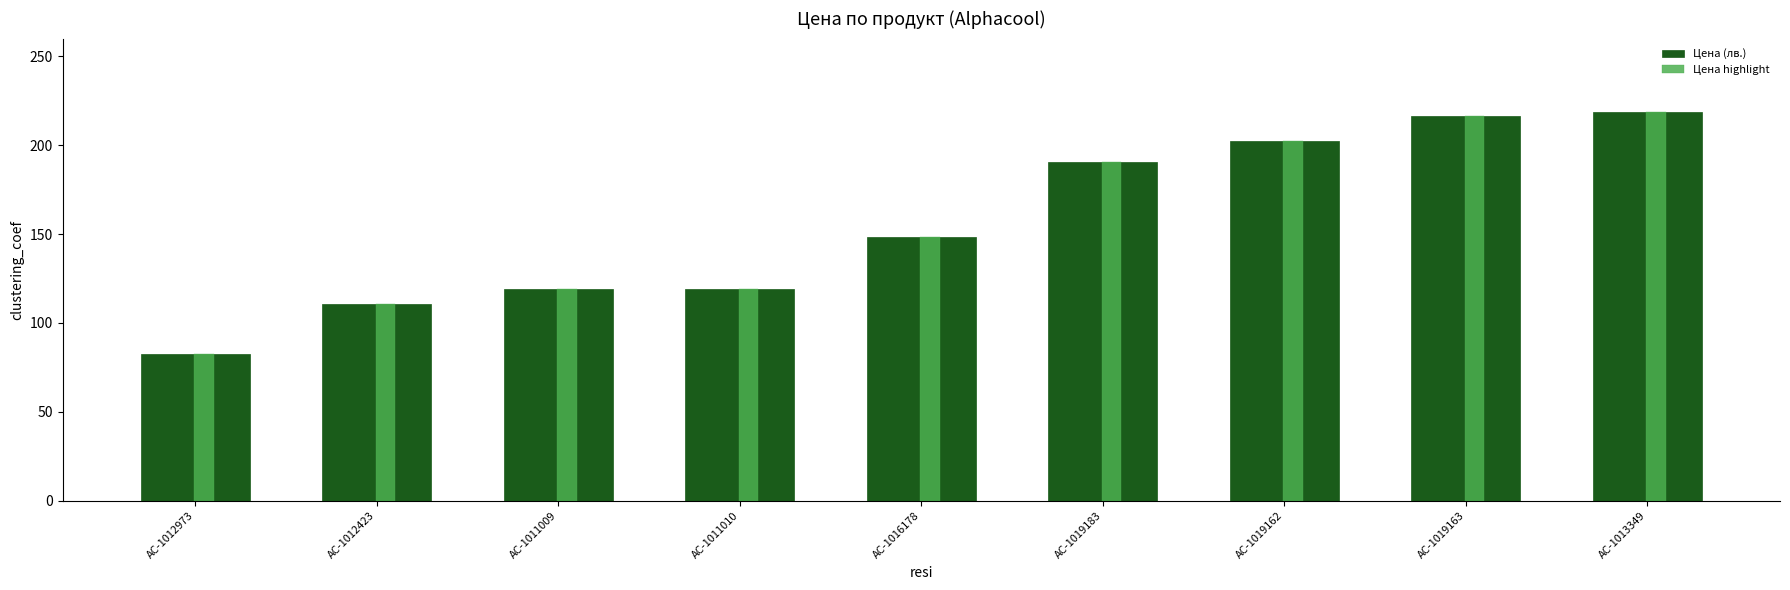

What position from the left is AC-1013349?

9